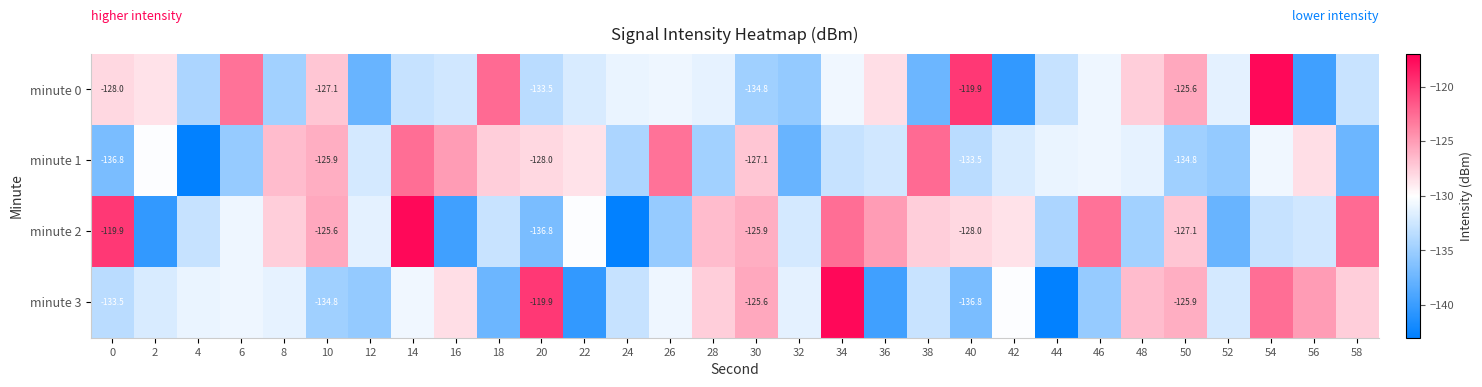

Rank the series at 58 from lowest to highest value.

minute 1, minute 0, minute 3, minute 2